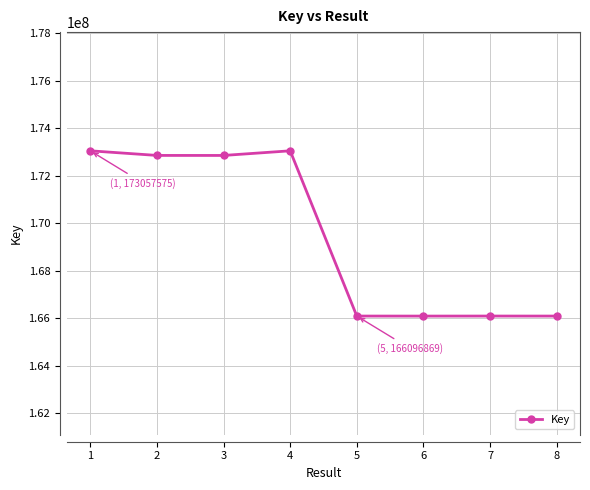

True or false: the data has more than 0 interior local peaks.

True